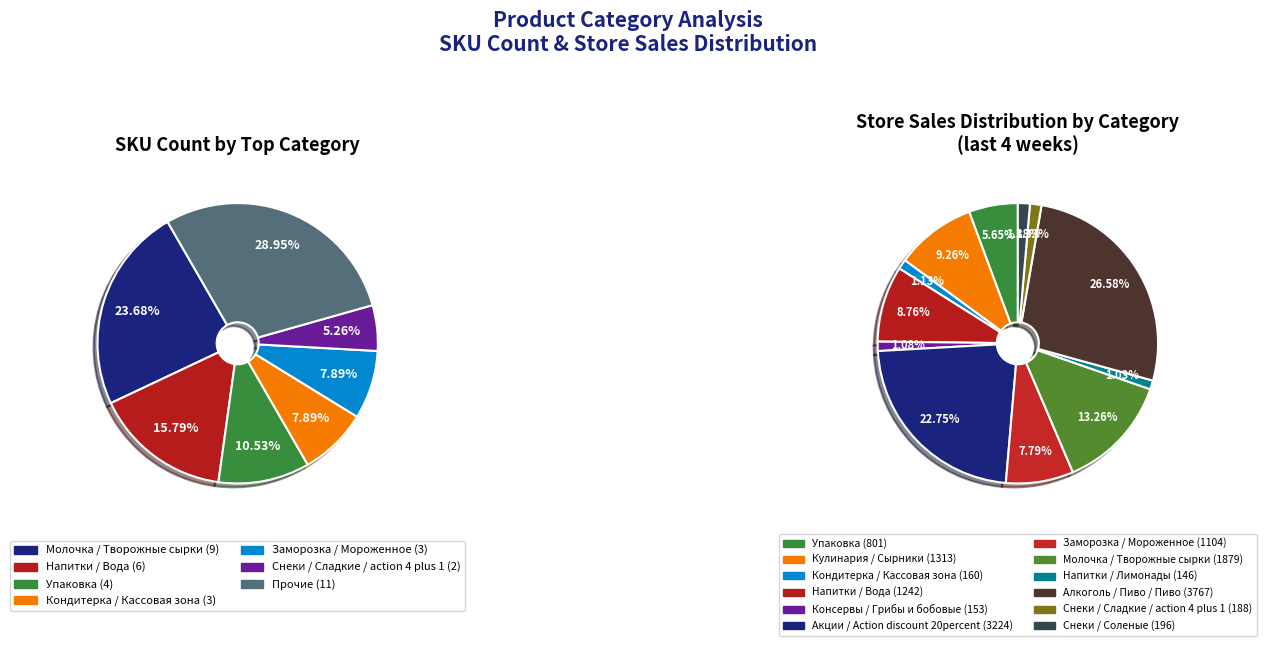

Is there a majority slice in this chart?

No